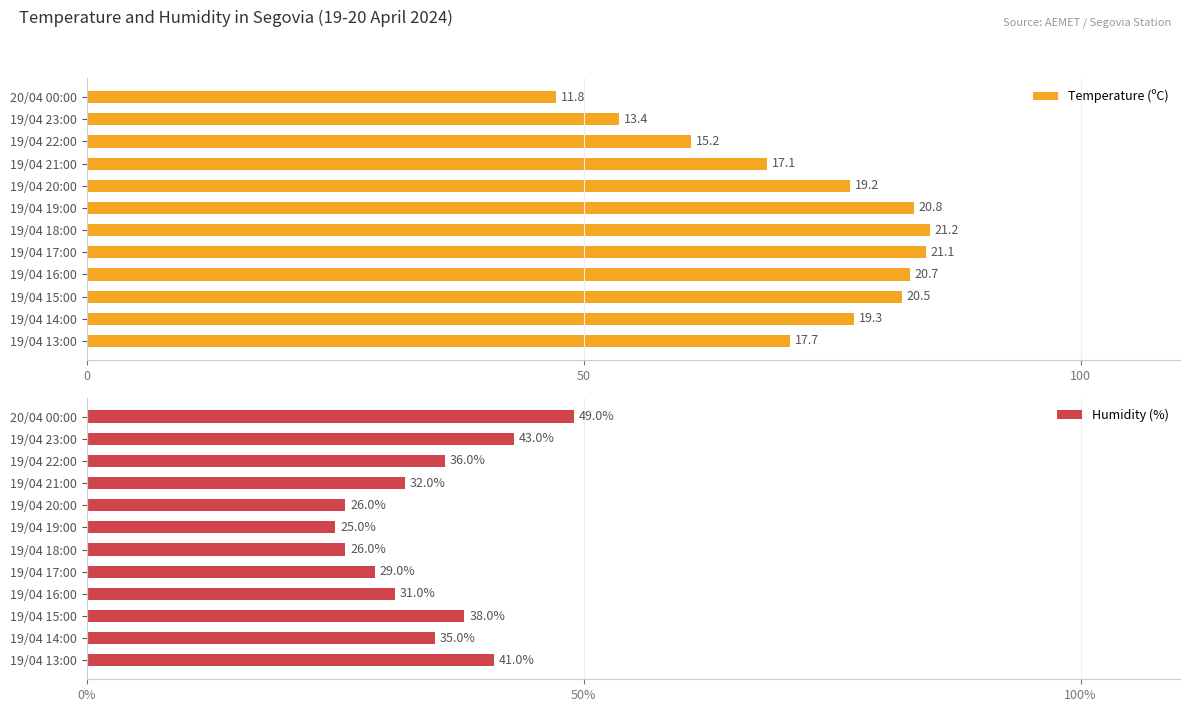

The value of Humidity (%) at 19/04 14:00 is 58. True or false?

False